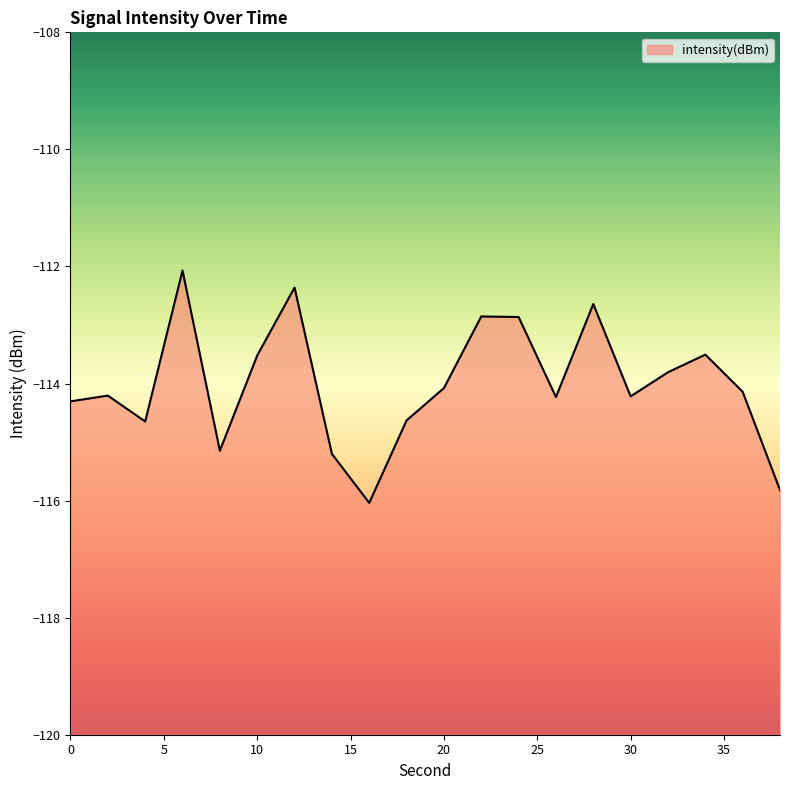

Reading right to left, what are all the values shown in this chart?

38=-115.8	36=-114.1	34=-113.5	32=-113.8	30=-114.2	28=-112.6	26=-114.2	24=-112.9	22=-112.9	20=-114.1	18=-114.6	16=-116.0	14=-115.2	12=-112.4	10=-113.5	8=-115.1	6=-112.1	4=-114.6	2=-114.2	0=-114.3